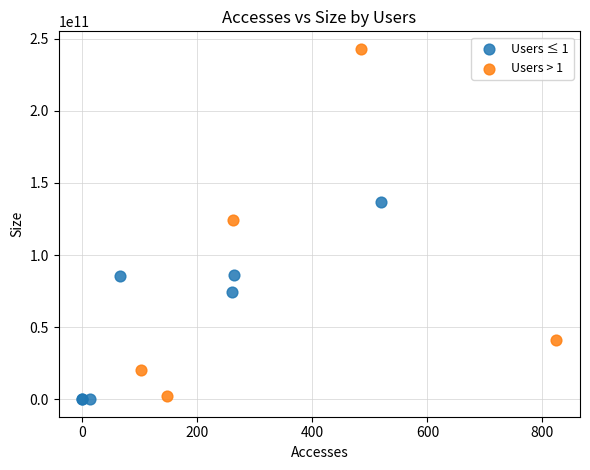

Which series contains the highest Y value?

Users > 1